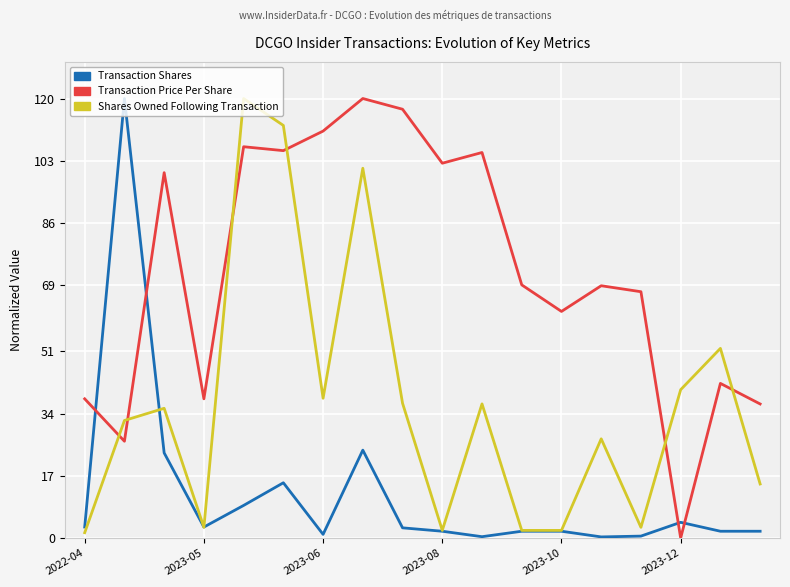

How many times do Transaction Price Per Share and Shares Owned Following Transaction cross each other?

6